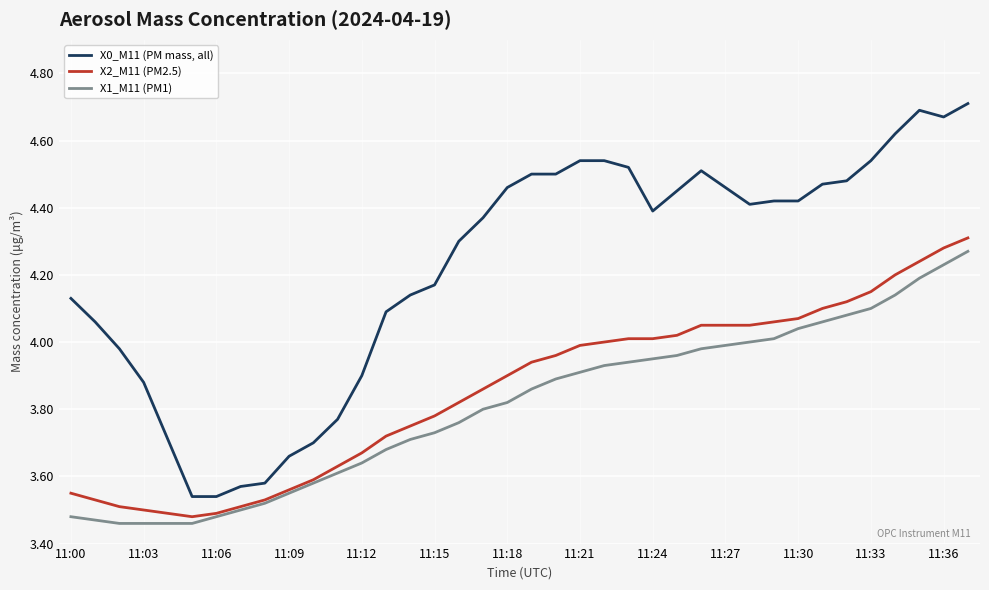

Which series has the widest spread of values?

X0_M11 (PM mass, all)